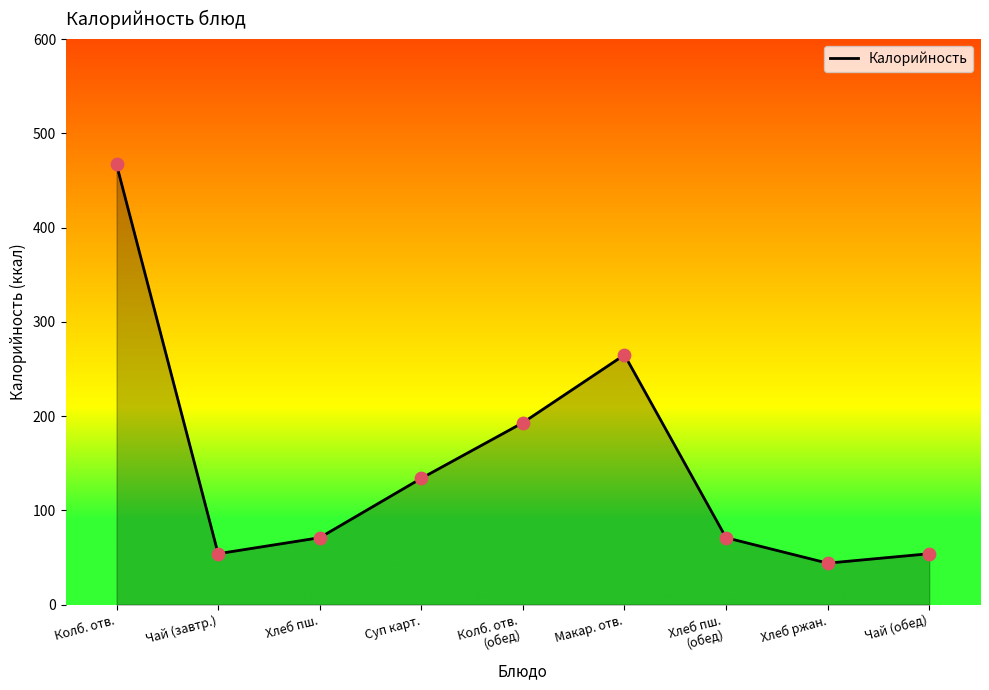

Approximately how many times larger is the value at Суп карт. compared to Колб. отв.
(обед)?

0.7